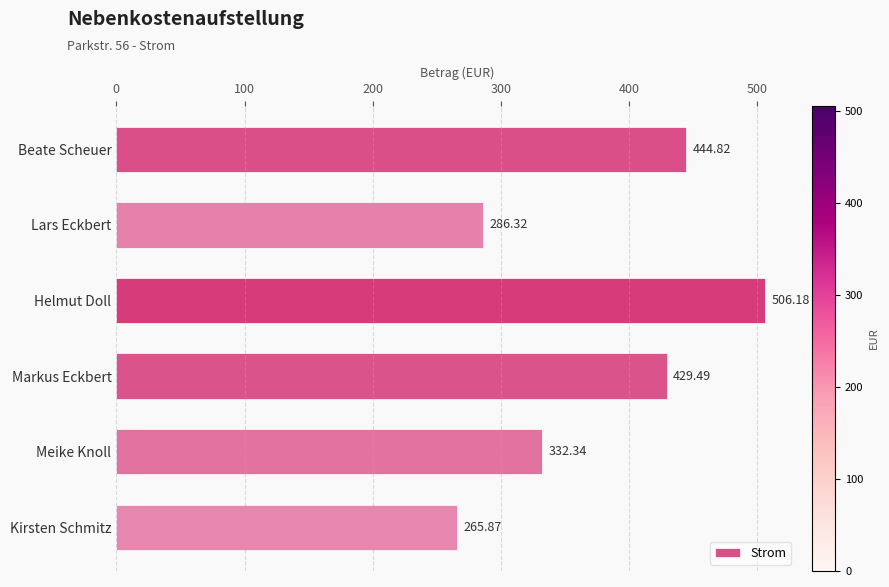

What is the average value?

377.5